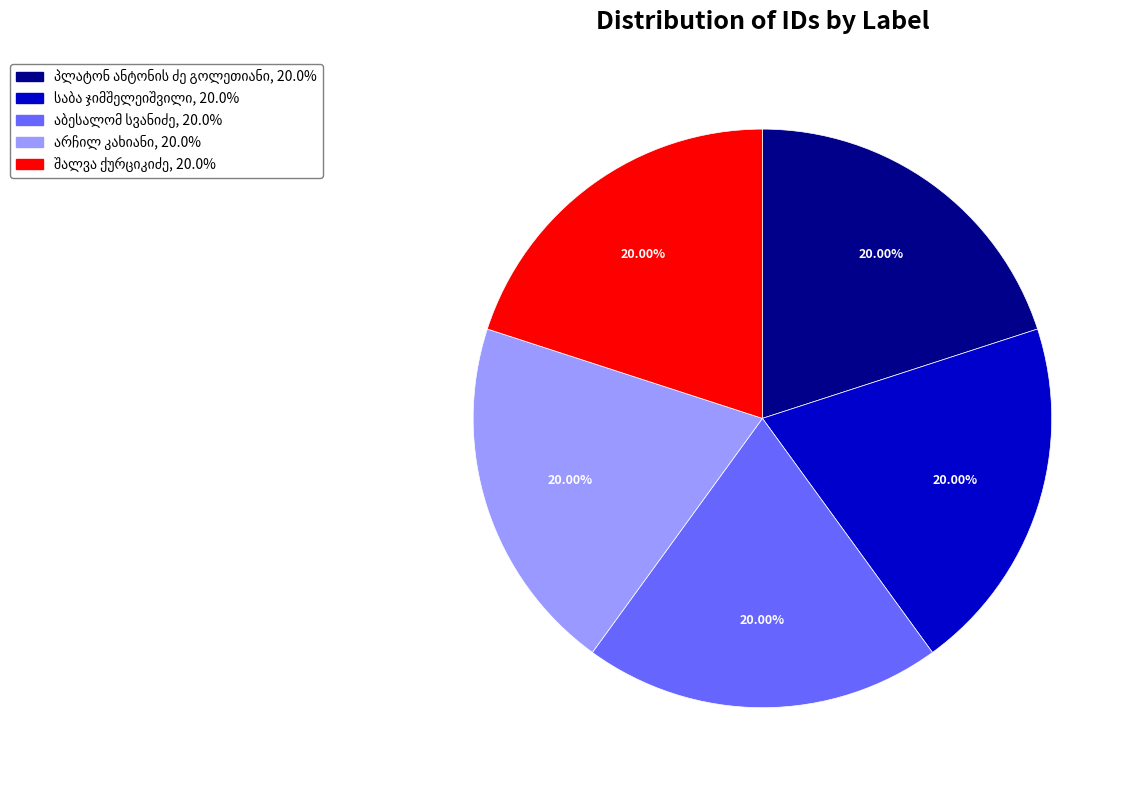

Does any single category account for the majority?

No